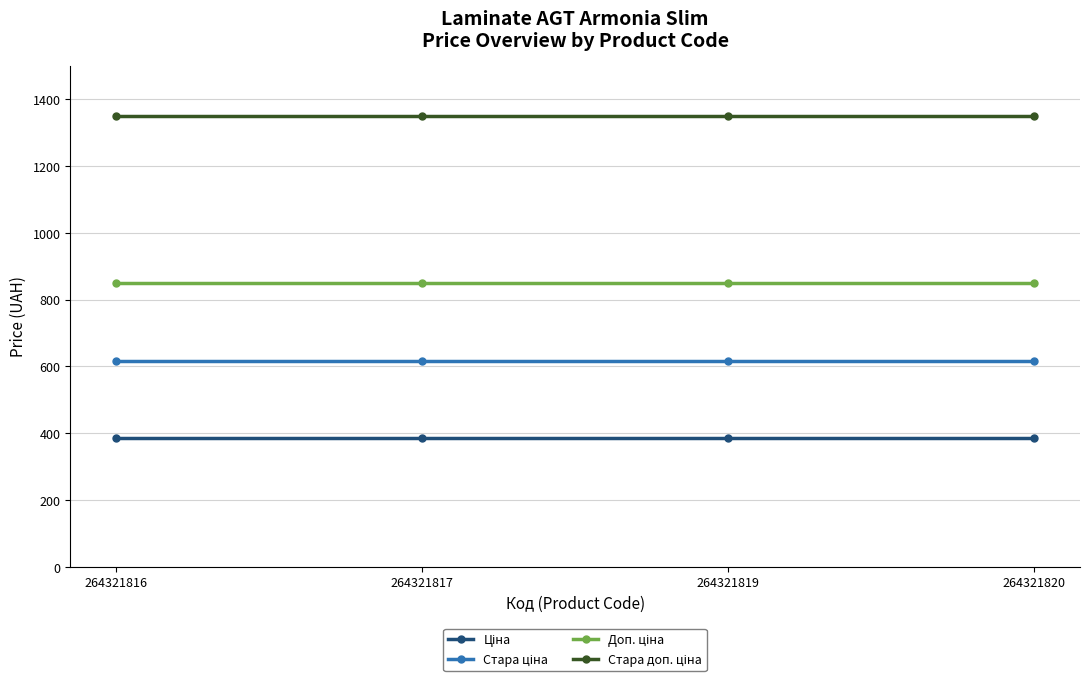

How many lines are shown in the chart?

4